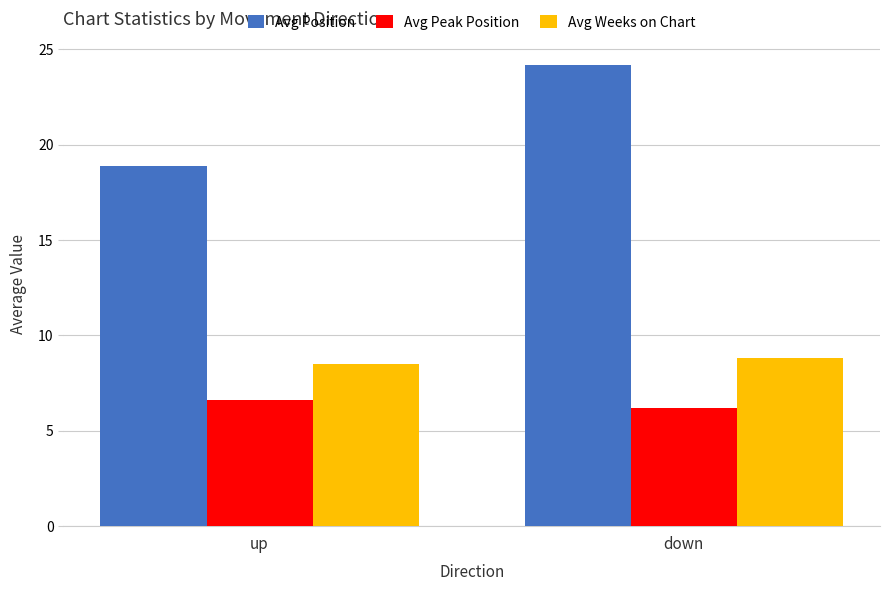

Reading left to right, transcribe all the data shown in this chart.

Avg Position: up=18.9	down=24.2
Avg Peak Position: up=6.6	down=6.2
Avg Weeks on Chart: up=8.5	down=8.8